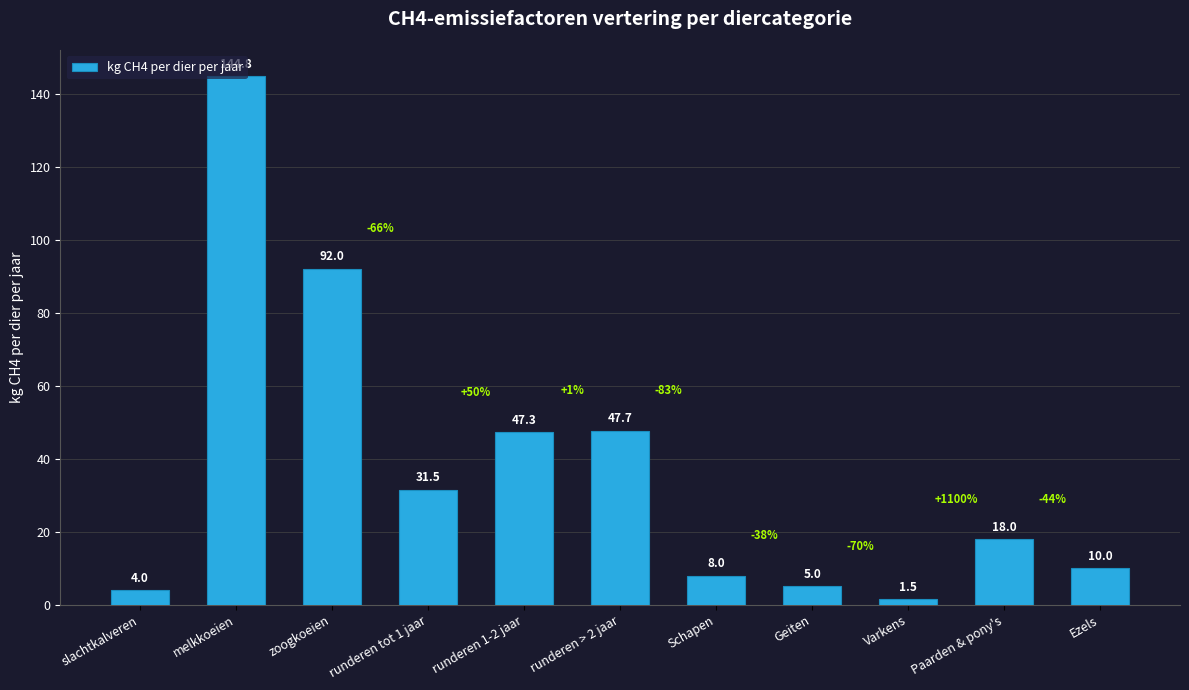

What is the difference between the maximum and second lowest values?

140.8